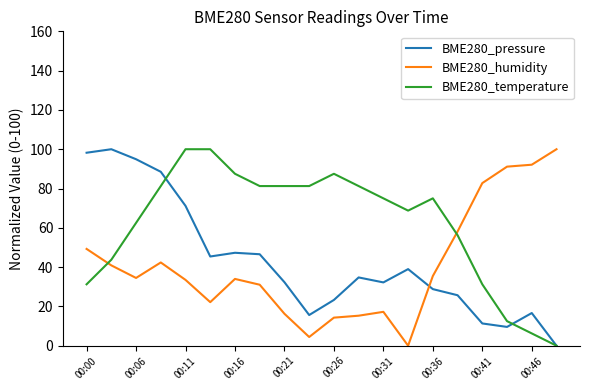

How many values in BME280_pressure are above zero?

19